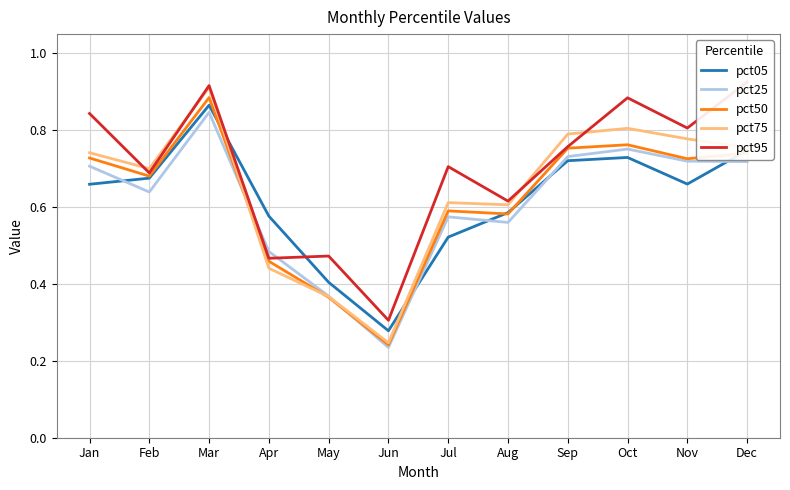

Does the chart display data point markers on the line(s)?

No